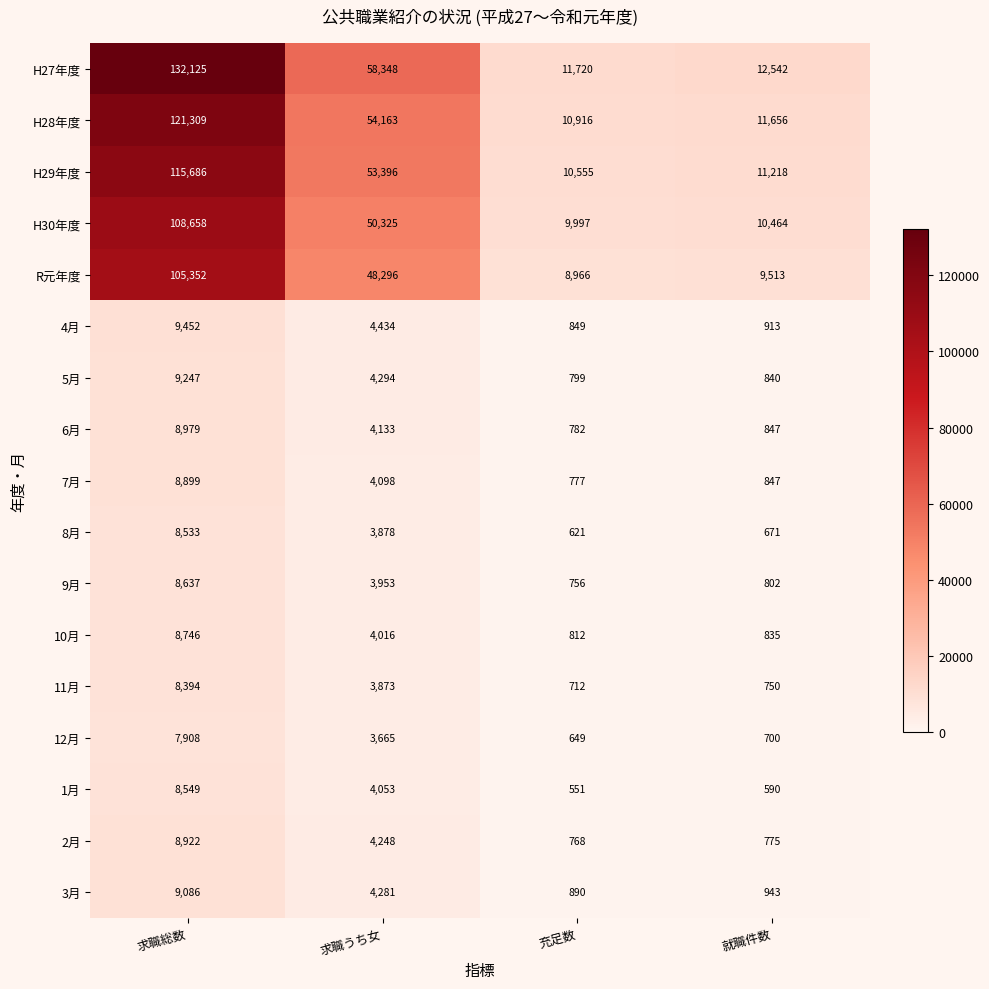

What is the difference between the 4月 values at 就職件数 and 求職総数?

8539